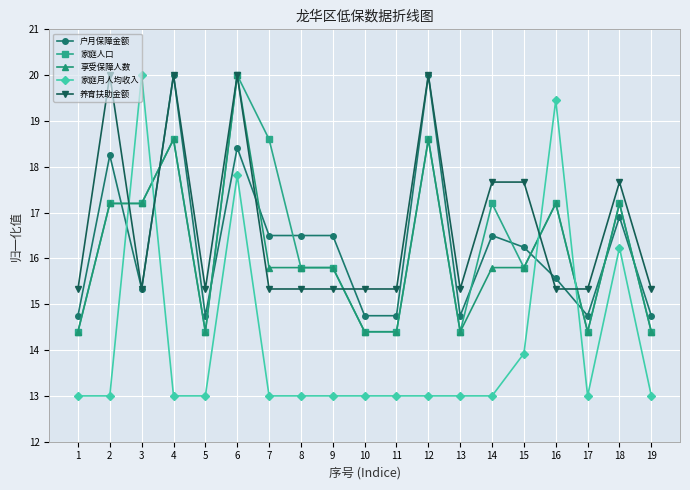

How many intersections are there between 户月保障金额 and 家庭人口?

10